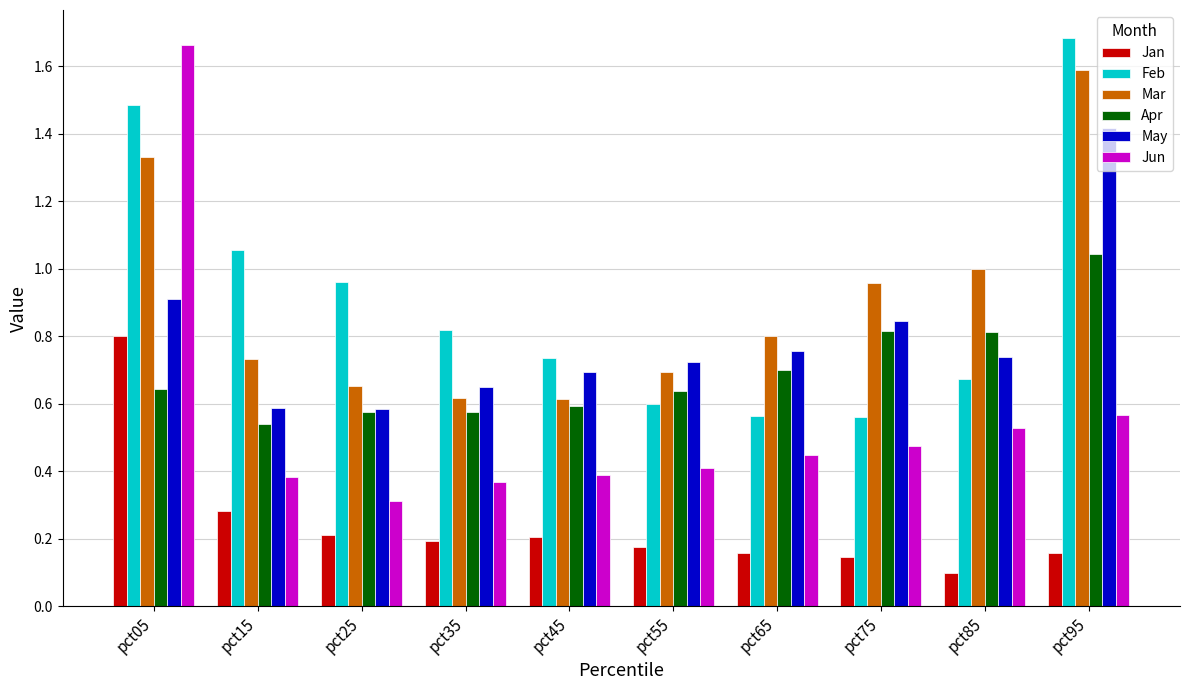

Which series has the widest spread of values?

Jun